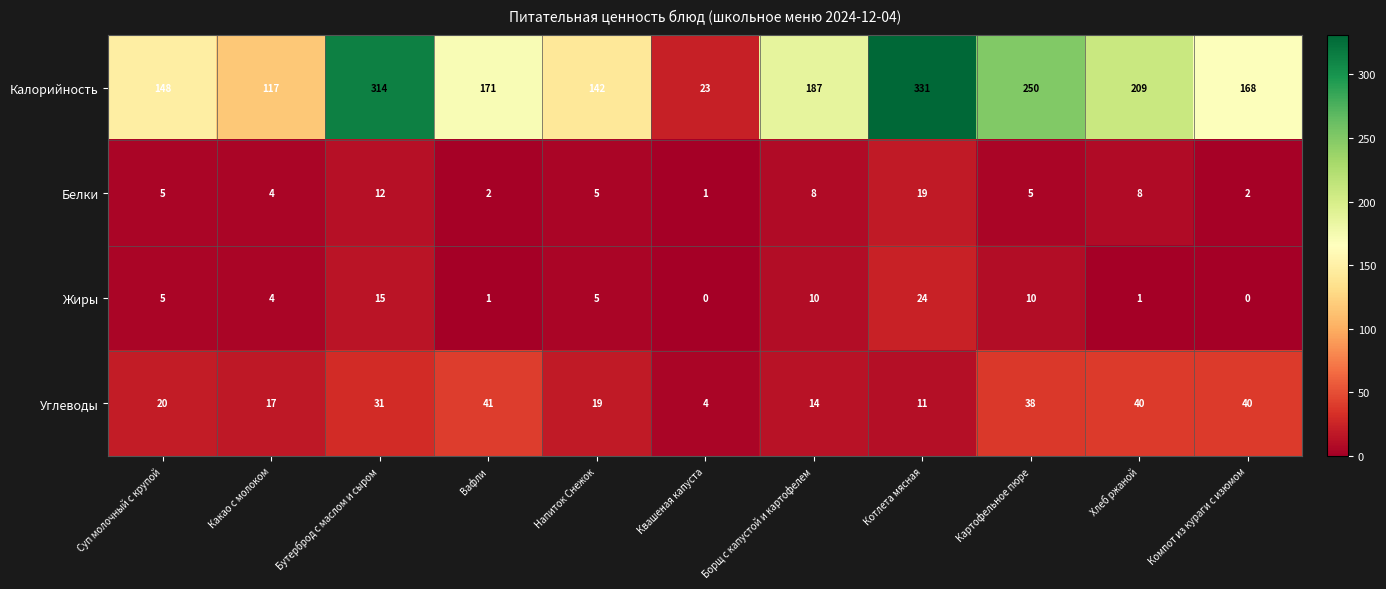

Is it true that Жиры equals 1 at Вафли?

True